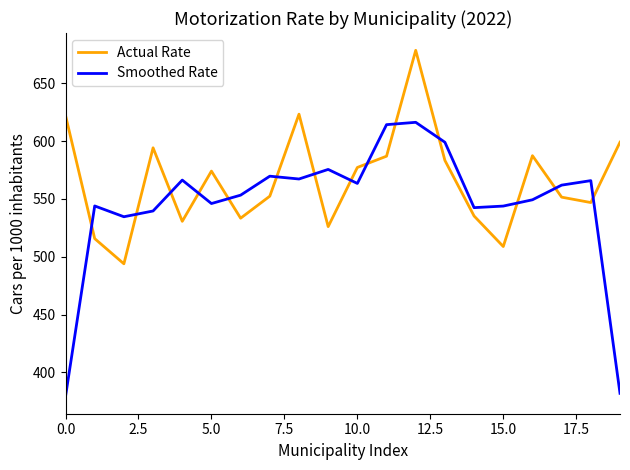

List the series in order of their overall mean, highest first.

Actual Rate, Smoothed Rate